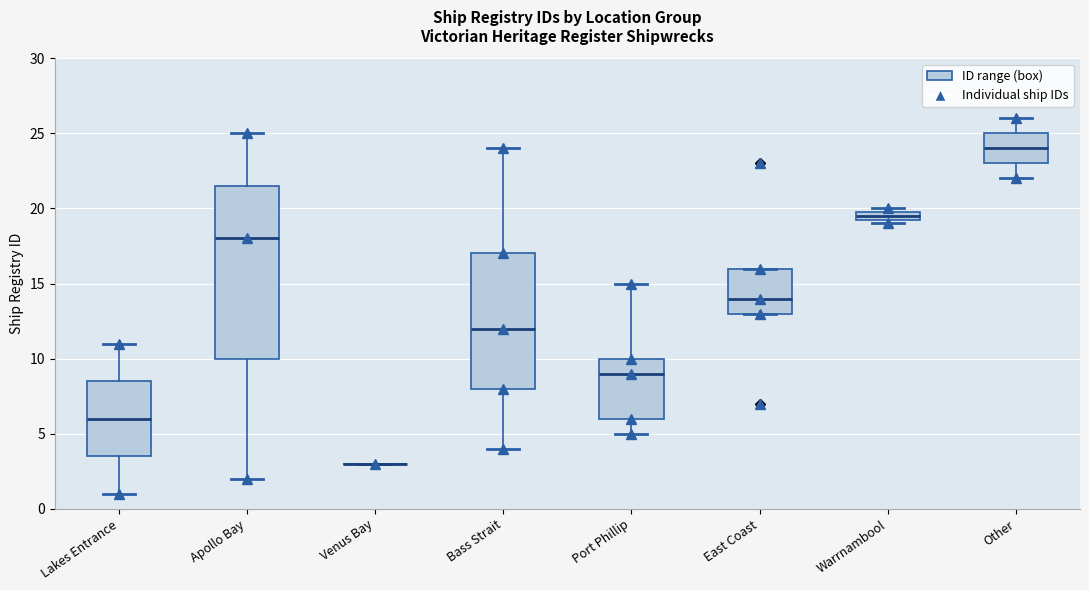

Comparing the boxes themselves (not the whiskers), which one is the tallest?

Apollo Bay